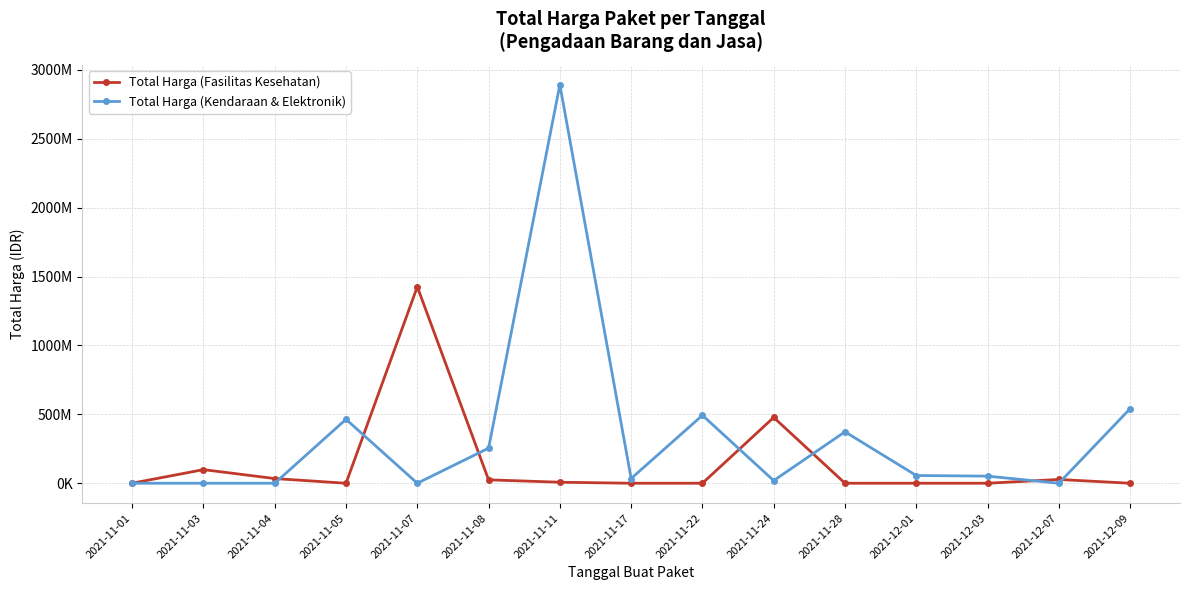

Rank the series by their average value, from lowest to highest.

Total Harga (Fasilitas Kesehatan), Total Harga (Kendaraan & Elektronik)